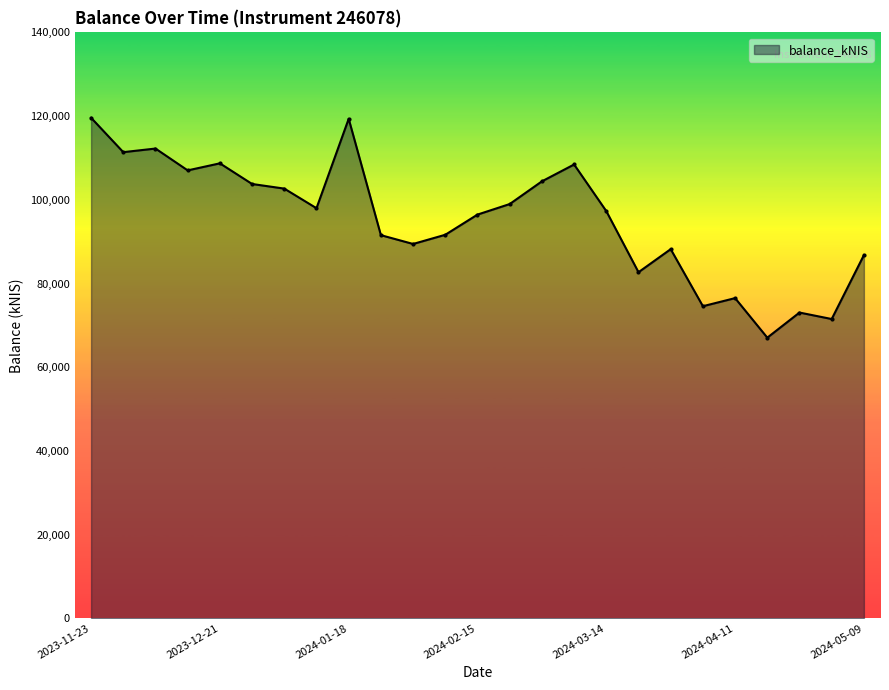

True or false: the data has more than 1 interior local peaks.

True